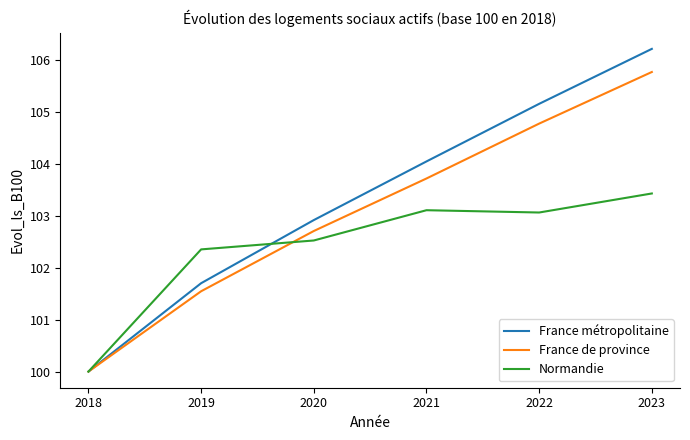

Reading left to right, transcribe all the data shown in this chart.

France métropolitaine: 2018=100.0	2019=101.7	2020=102.9	2021=104.0	2022=105.1	2023=106.2
France de province: 2018=100.0	2019=101.5	2020=102.7	2021=103.7	2022=104.8	2023=105.8
Normandie: 2018=100.0	2019=102.3	2020=102.5	2021=103.1	2022=103.1	2023=103.4